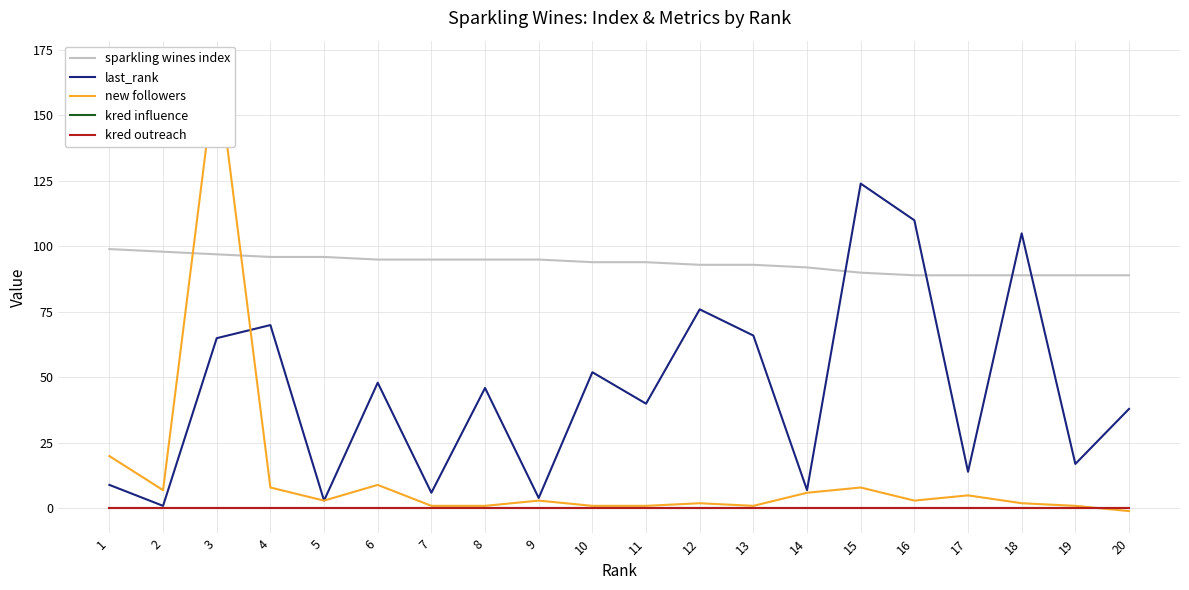

True or false: last_rank has a value of 3 at 7.

False